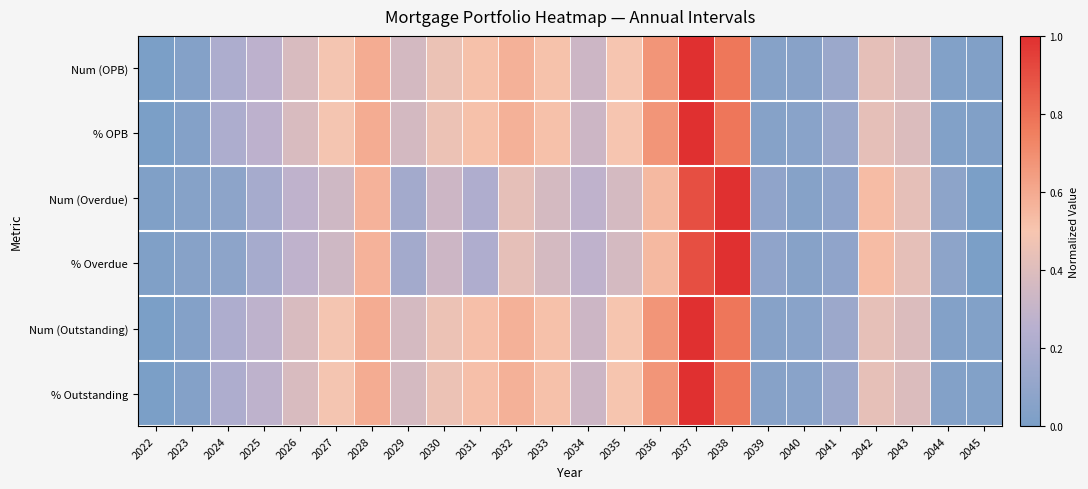

Reading right to left, transcribe all the data shown in this chart.

Num (OPB): 2045=0.0	2044=0.0	2043=0.4	2042=0.4	2041=0.1	2040=0.1	2039=0.0	2038=0.8	2037=1.0	2036=0.7	2035=0.5	2034=0.3	2033=0.5	2032=0.6	2031=0.5	2030=0.5	2029=0.4	2028=0.6	2027=0.5	2026=0.4	2025=0.3	2024=0.2	2023=0.0	2022=0.0
% OPB: 2045=0.0	2044=0.0	2043=0.4	2042=0.4	2041=0.1	2040=0.1	2039=0.0	2038=0.8	2037=1.0	2036=0.7	2035=0.5	2034=0.3	2033=0.5	2032=0.6	2031=0.5	2030=0.5	2029=0.4	2028=0.6	2027=0.5	2026=0.4	2025=0.3	2024=0.2	2023=0.0	2022=0.0
Num (Overdue): 2045=0.0	2044=0.1	2043=0.4	2042=0.5	2041=0.1	2040=0.1	2039=0.1	2038=1.0	2037=0.9	2036=0.5	2035=0.4	2034=0.3	2033=0.4	2032=0.4	2031=0.2	2030=0.3	2029=0.2	2028=0.6	2027=0.3	2026=0.3	2025=0.2	2024=0.1	2023=0.1	2022=0.0
% Overdue: 2045=0.0	2044=0.1	2043=0.4	2042=0.5	2041=0.1	2040=0.1	2039=0.1	2038=1.0	2037=0.9	2036=0.5	2035=0.4	2034=0.3	2033=0.4	2032=0.4	2031=0.2	2030=0.3	2029=0.2	2028=0.6	2027=0.3	2026=0.3	2025=0.2	2024=0.1	2023=0.1	2022=0.0
Num (Outstanding): 2045=0.0	2044=0.0	2043=0.4	2042=0.4	2041=0.1	2040=0.1	2039=0.1	2038=0.8	2037=1.0	2036=0.7	2035=0.5	2034=0.3	2033=0.5	2032=0.6	2031=0.5	2030=0.5	2029=0.4	2028=0.6	2027=0.5	2026=0.4	2025=0.3	2024=0.2	2023=0.0	2022=0.0
% Outstanding: 2045=0.0	2044=0.0	2043=0.4	2042=0.4	2041=0.1	2040=0.1	2039=0.1	2038=0.8	2037=1.0	2036=0.7	2035=0.5	2034=0.3	2033=0.5	2032=0.6	2031=0.5	2030=0.5	2029=0.4	2028=0.6	2027=0.5	2026=0.4	2025=0.3	2024=0.2	2023=0.0	2022=0.0